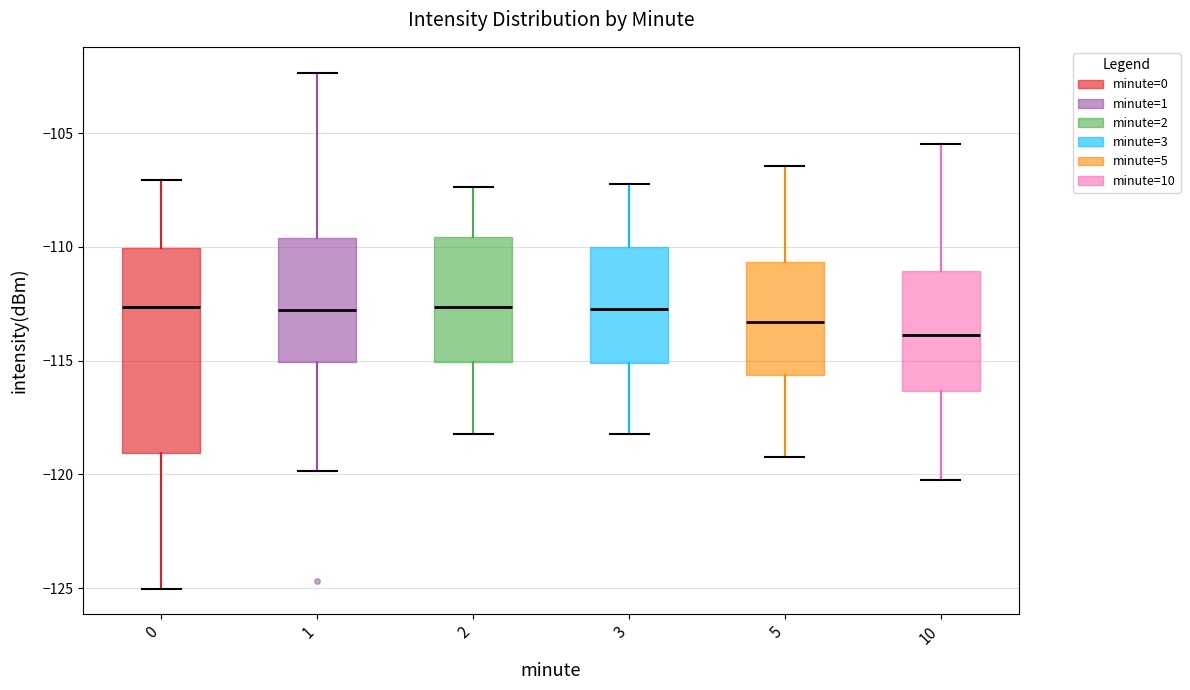

Which box has the lowest median line?

10